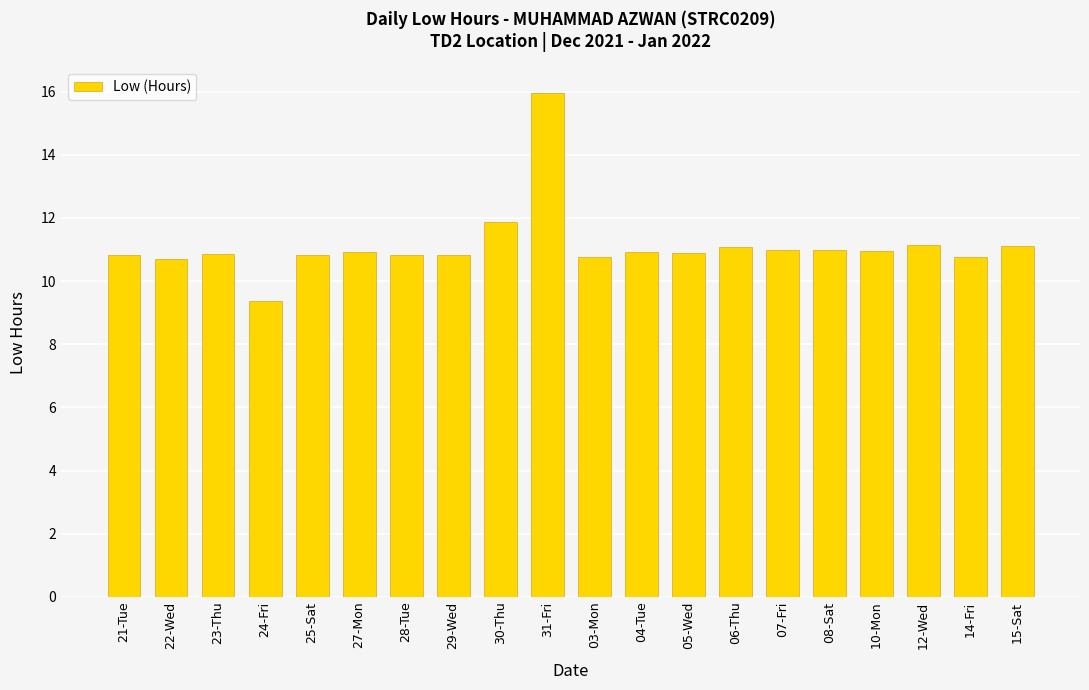

How many distinct data groups are displayed?

1